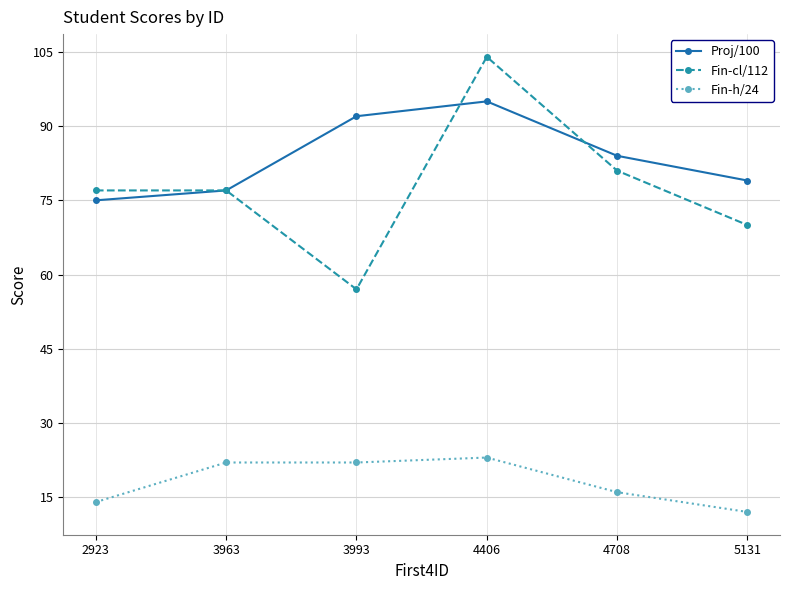

What are all the series names shown in the legend?

Proj/100, Fin-cl/112, Fin-h/24